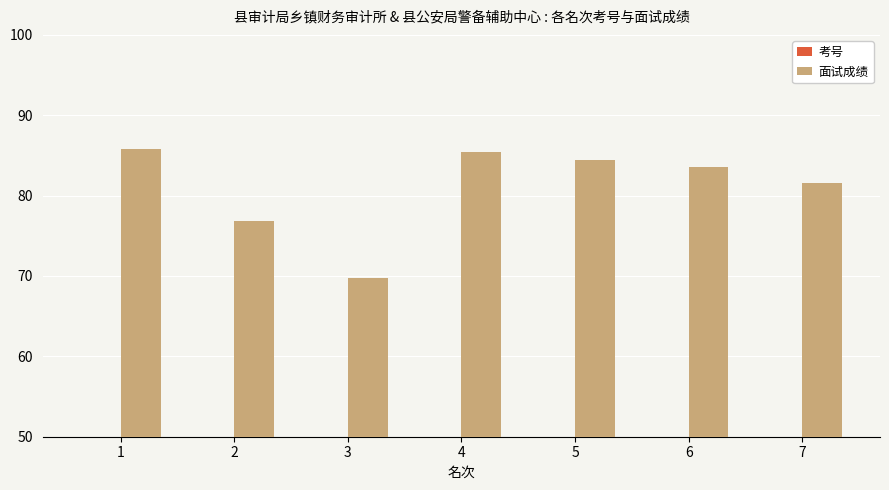

The 考号 series shows 20.0 at 7. True or false?

True